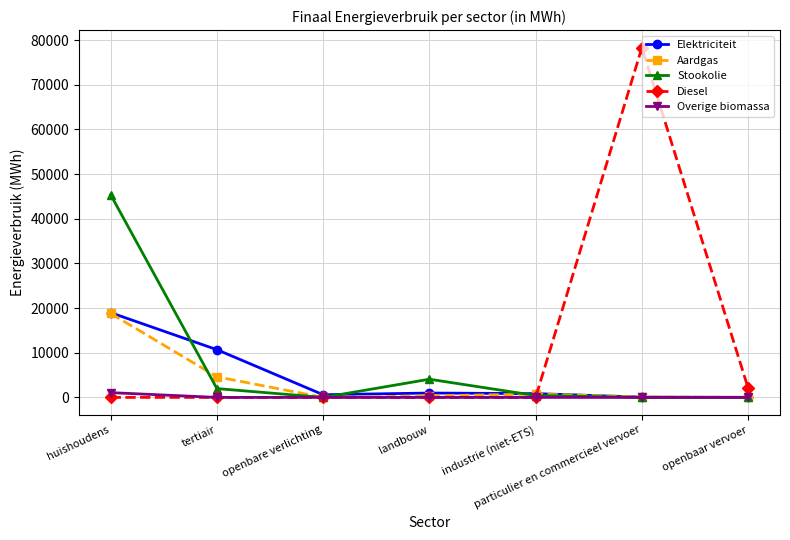

At how many categories does at least one series exceed 48190?

1